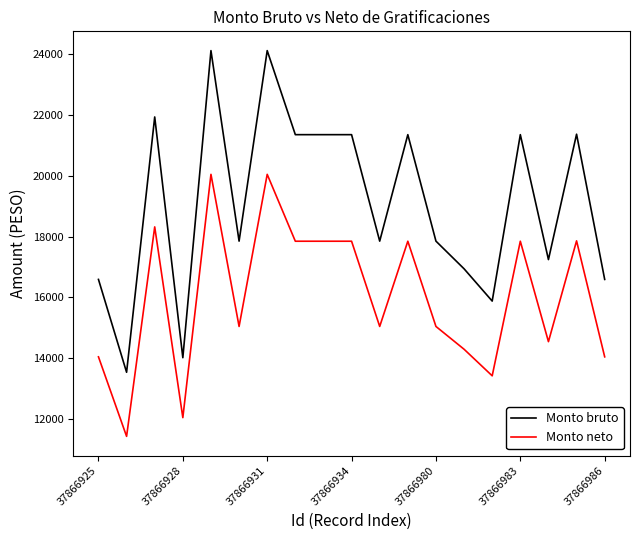

What are all the series names shown in the legend?

Monto bruto, Monto neto